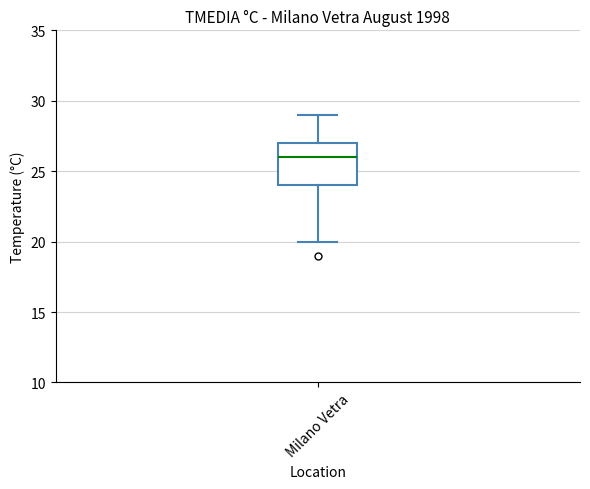

Transcribe this box plot: give where the median line is, the range the box spans, and where the two whiskers end, as read against the y-axis. The values are not printed on the chart, so give them approximately, as read against the axis.

median 26, box 24 to 27, whiskers 20 to 29